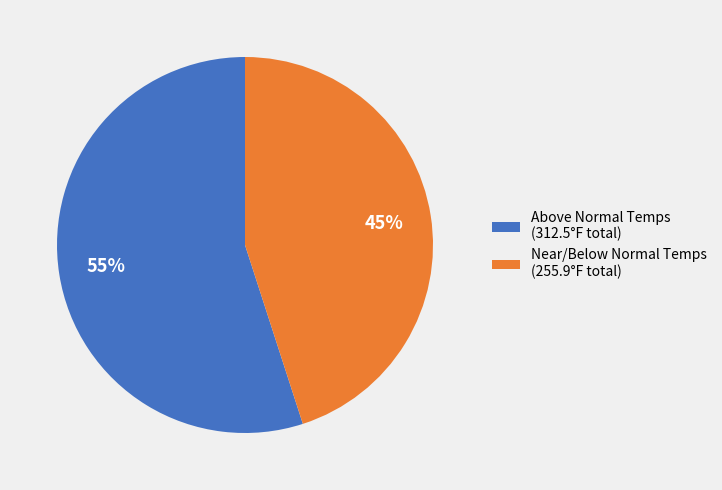

What is the majority slice?

Above Normal Temps (312.5°F total)